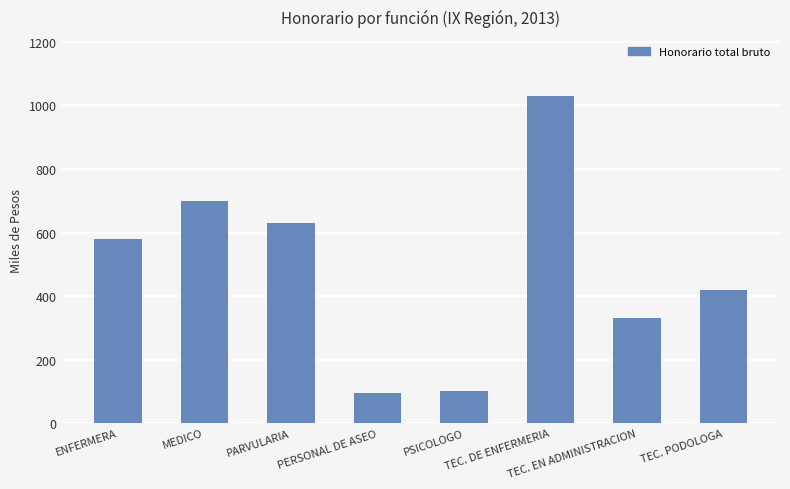

What is the maximum value shown in the chart?

1030.0